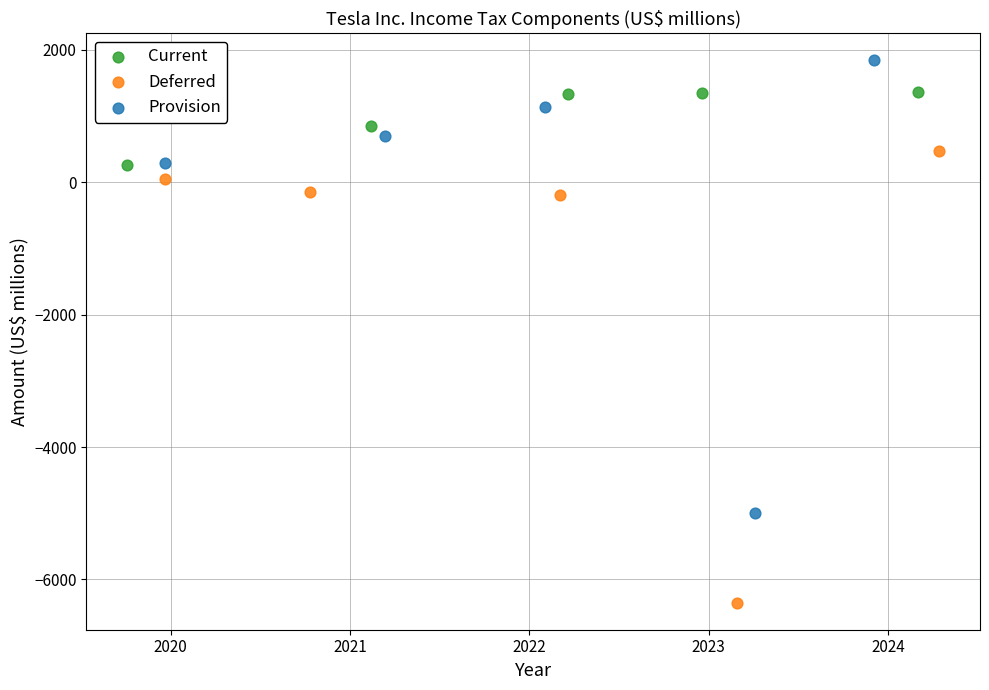

Which series has the widest spread of Y values?

Provision